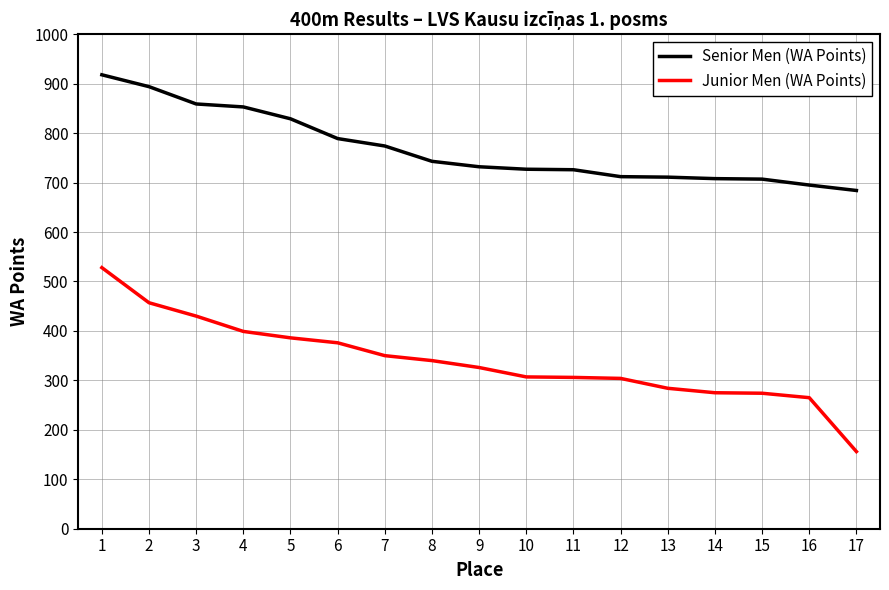

Rank the series at 17 from highest to lowest value.

Senior Men (WA Points), Junior Men (WA Points)